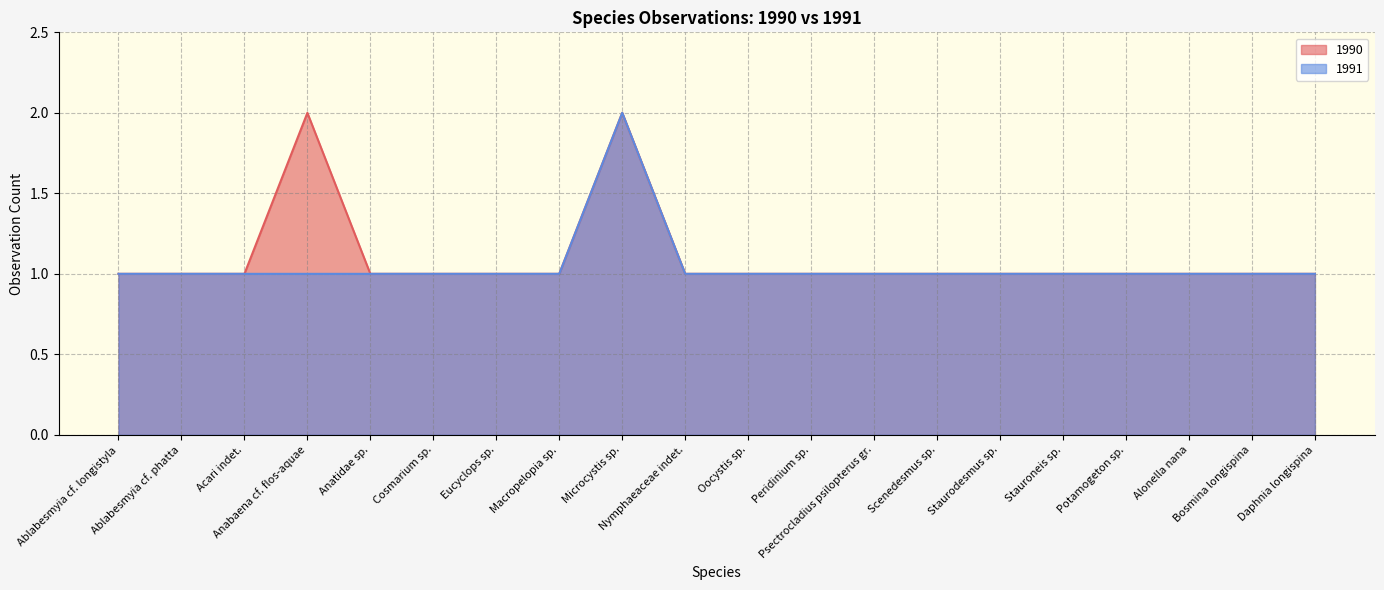

Is it true that 1991 equals 0 at Eucyclops sp.?

False